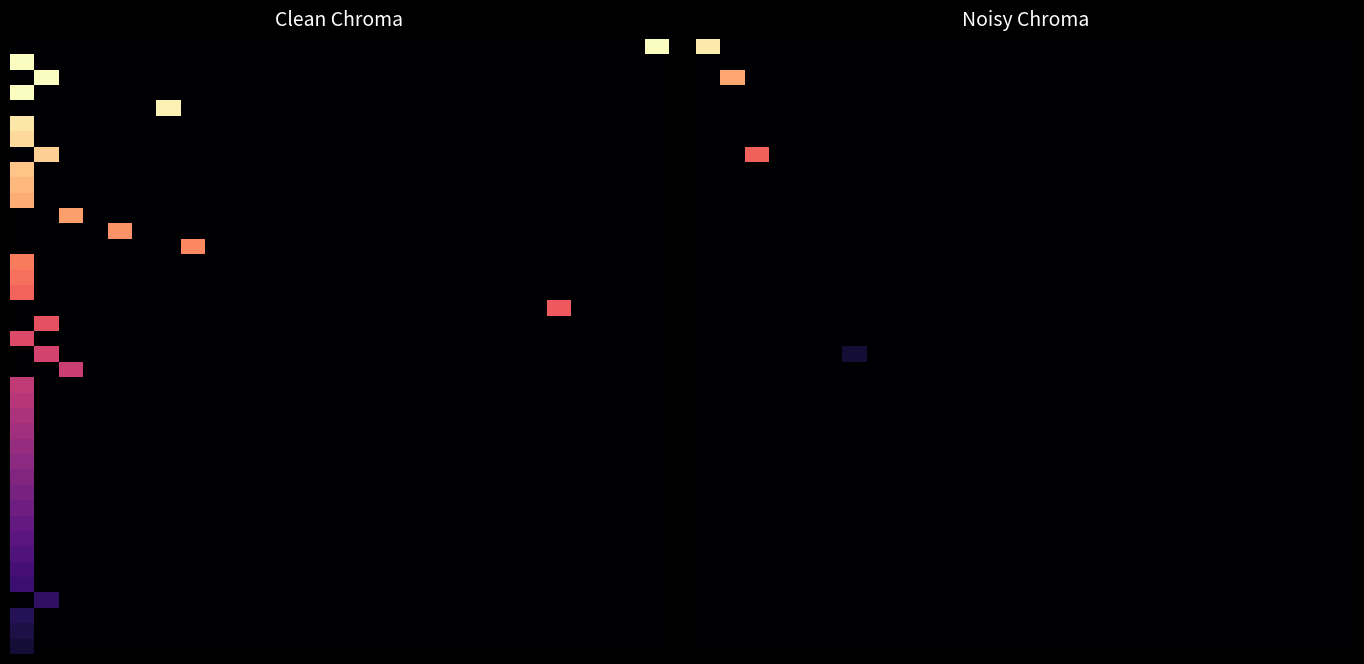

How many data points does each series have?

27